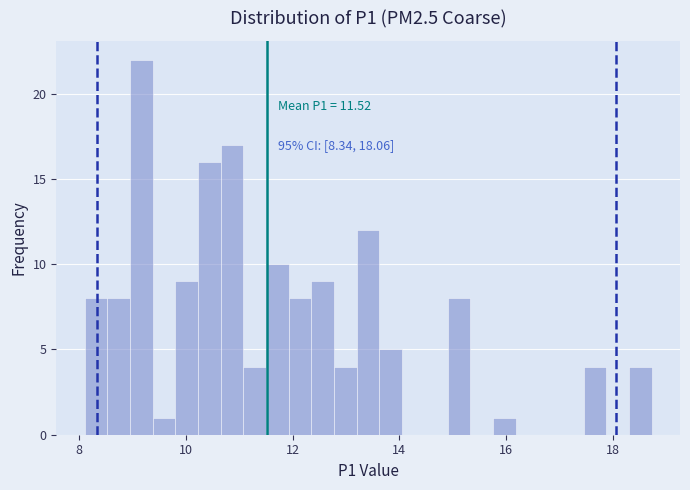

Around what value on the x-axis is the tallest bar? Give the approximate position of its centre, as read against the axis.

9.2